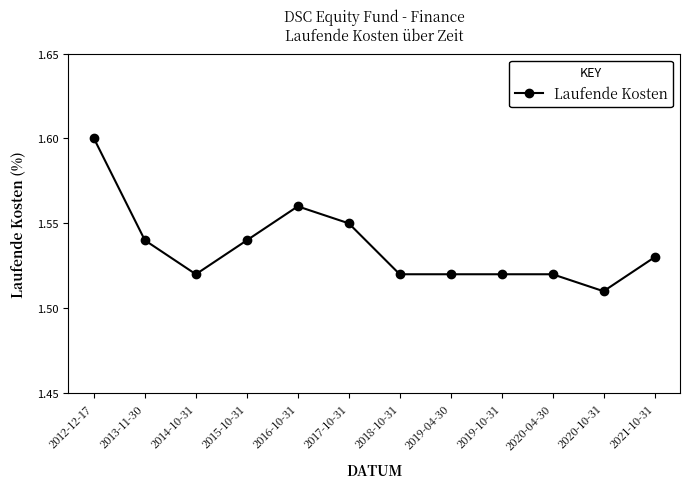

At which category does the chart reach its minimum across all series?

2020-10-31